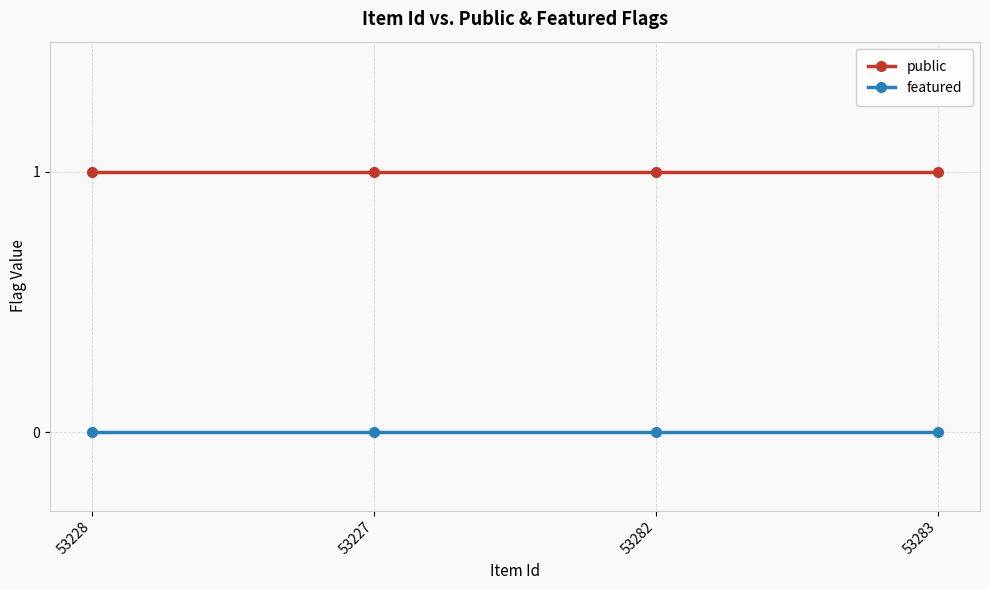

At 53228, list the series in order from largest to smallest.

public, featured